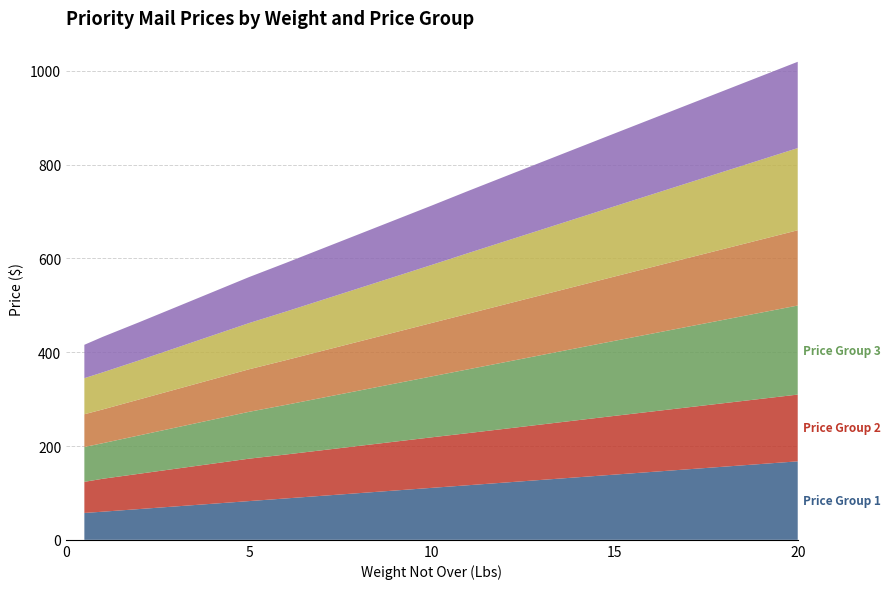

Reading left to right, list all the values displayed in this chart.

Price Group 1: 0.5=57.3	1=60.0	2=65.6	3=71.3	4=76.9	5=82.6	6=88.2	7=93.9	8=99.5	9=105.2	10=110.9	11=116.5	12=122.2	13=127.8	14=133.5	15=139.1	16=144.8	17=150.4	18=156.1	19=161.7	20=167.4
Price Group 2: 0.5=66.3	1=70.2	2=75.2	3=80.3	4=85.4	5=90.4	6=93.6	7=97.2	8=100.7	9=104.2	10=107.8	11=111.1	12=114.6	13=118.2	14=121.7	15=125.3	16=128.7	17=132.1	18=135.5	19=138.9	20=142.3
Price Group 3: 0.5=74.3	1=75.8	2=81.8	3=87.8	4=93.9	5=99.9	6=105.8	7=111.8	8=117.8	9=123.9	10=129.9	11=136.1	12=142.1	13=148.1	14=154.1	15=160.0	16=166.0	17=172.0	18=177.9	19=183.9	20=189.9
Price Group 4: 0.5=69.9	1=72.0	2=76.7	3=81.3	4=86.0	5=90.7	6=95.3	7=99.9	8=104.6	9=109.3	10=114.0	11=118.5	12=123.2	13=127.8	14=132.5	15=137.2	16=141.8	17=146.5	18=151.2	19=155.8	20=160.5
Price Group 5: 0.5=76.9	1=79.1	2=83.4	3=88.4	4=93.5	5=98.5	6=103.5	7=108.6	8=113.7	9=118.7	10=123.8	11=129.4	12=134.5	13=139.6	14=144.7	15=149.8	16=154.8	17=159.9	18=165.0	19=170.2	20=175.2
Price Group 6: 0.5=71.2	1=75.7	2=81.3	3=86.9	4=92.5	5=98.0	6=103.8	7=109.5	8=115.2	9=120.9	10=126.6	11=132.5	12=138.3	13=144.0	14=149.7	15=155.4	16=161.1	17=166.8	18=172.6	19=178.3	20=184.0